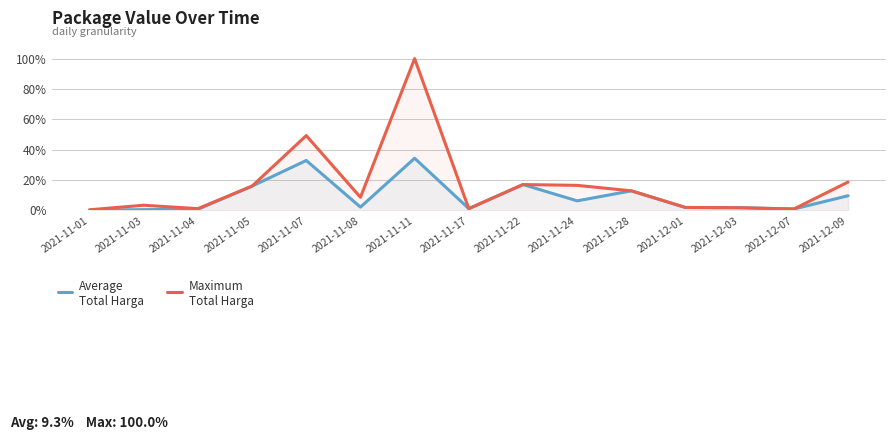

Is it true that Maximum
Total Harga equals 3.2 at 2021-12-01?

False